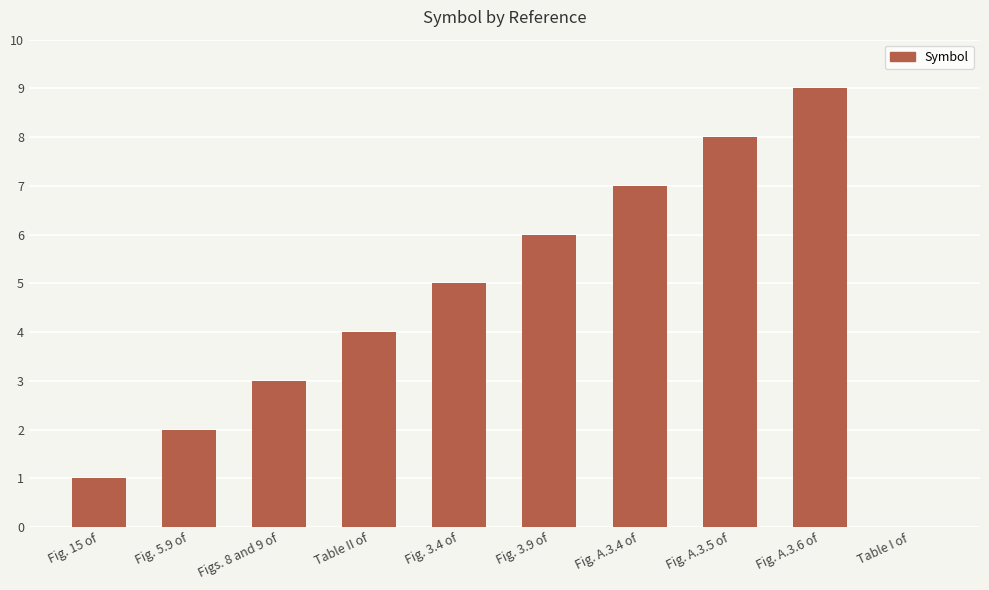

What value does the data have at Fig. 3.4 of?

5